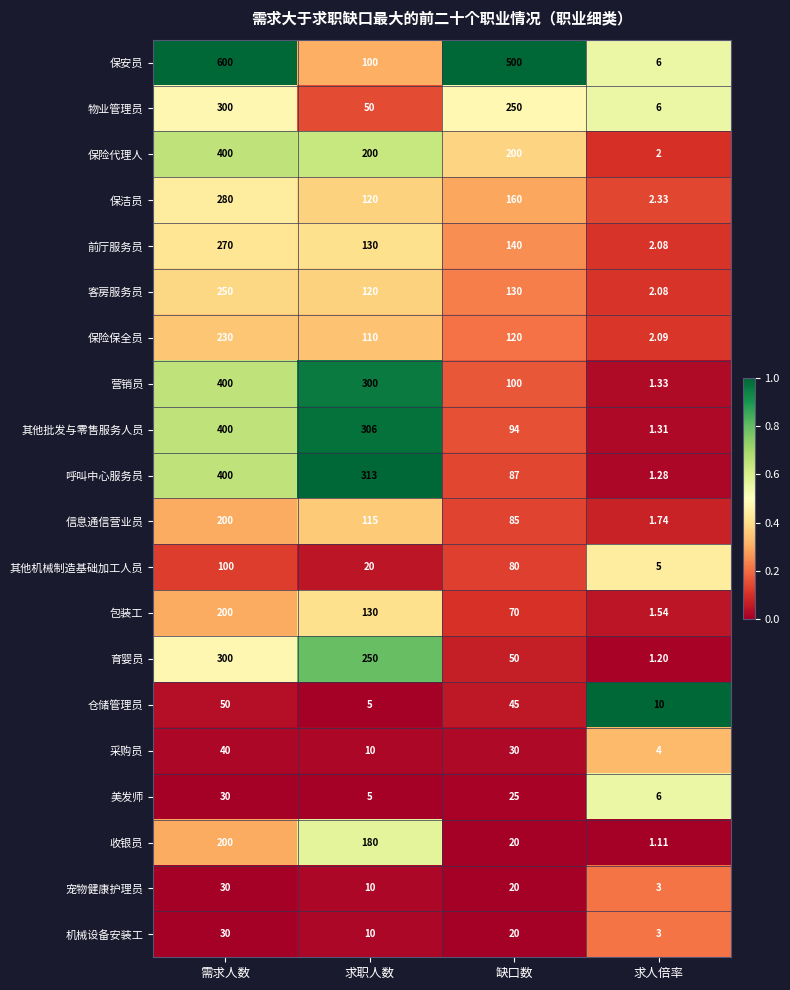

At which category does the chart reach its peak across all series?

需求人数